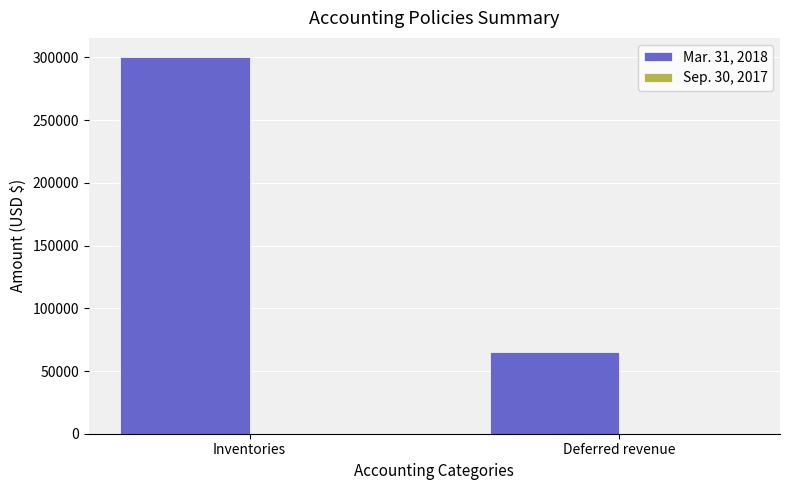

Between Deferred revenue and Inventories, which is larger?

Inventories